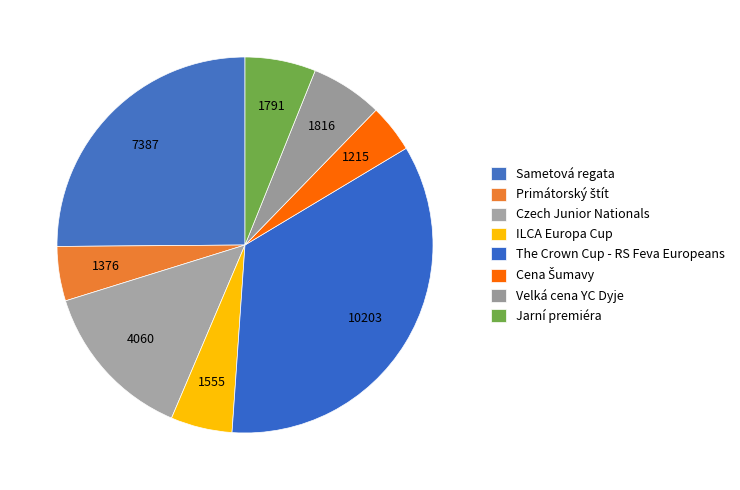

To the nearest percent, what is the difference between the Sametová regata and Czech Junior Nationals slice percentages?

11%